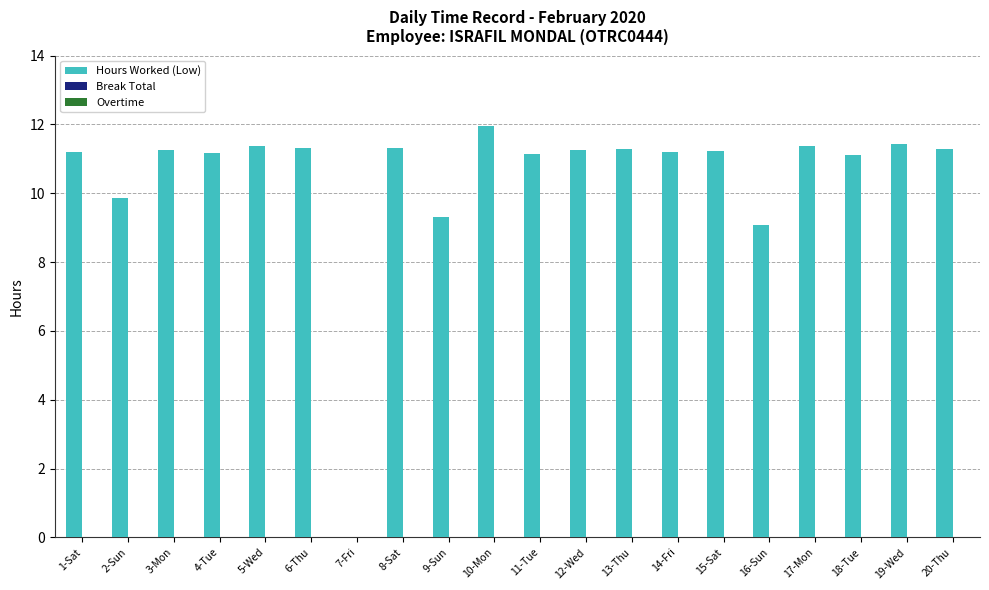

Which has a higher value, 8-Sat or 2-Sun?

8-Sat